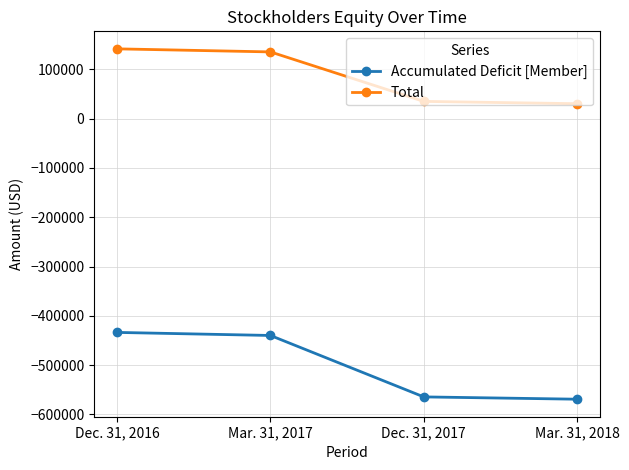

Reading left to right, extract all data points from this chart.

Accumulated Deficit [Member]: Dec. 31, 2016=-433553	Mar. 31, 2017=-439753	Dec. 31, 2017=-564326	Mar. 31, 2018=-568997
Total: Dec. 31, 2016=141447	Mar. 31, 2017=135247	Dec. 31, 2017=34895	Mar. 31, 2018=30224